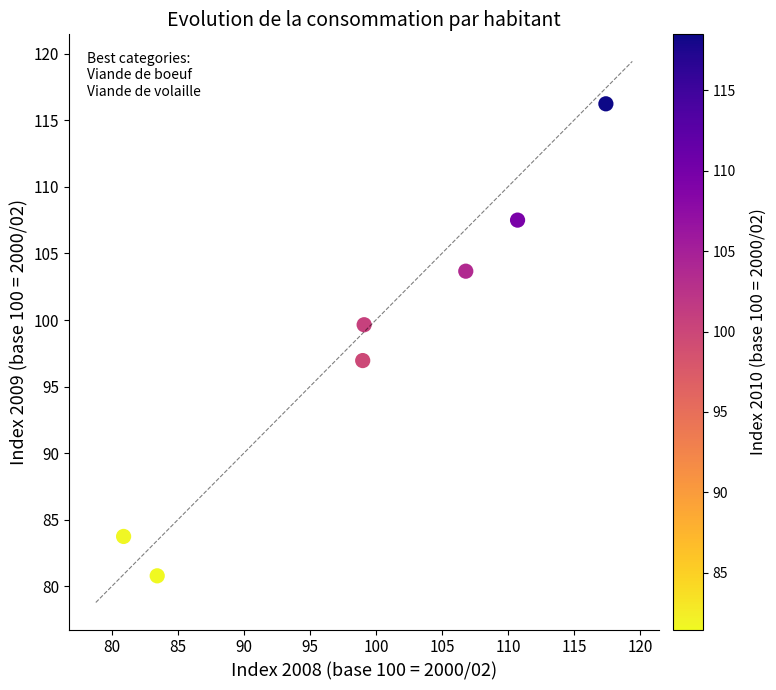

What is the range of Y values (max minus min)?

35.4